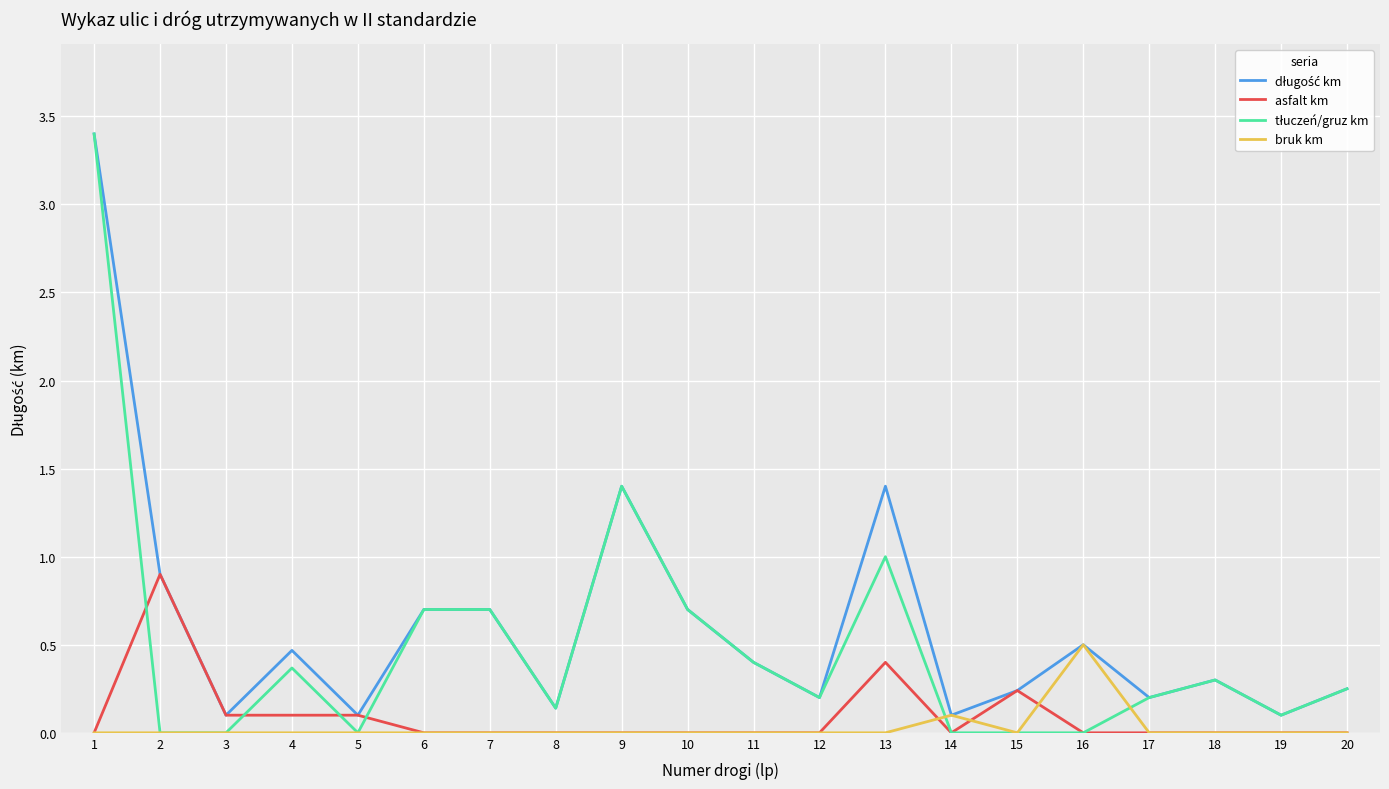

Count the number of data series in this chart.

4